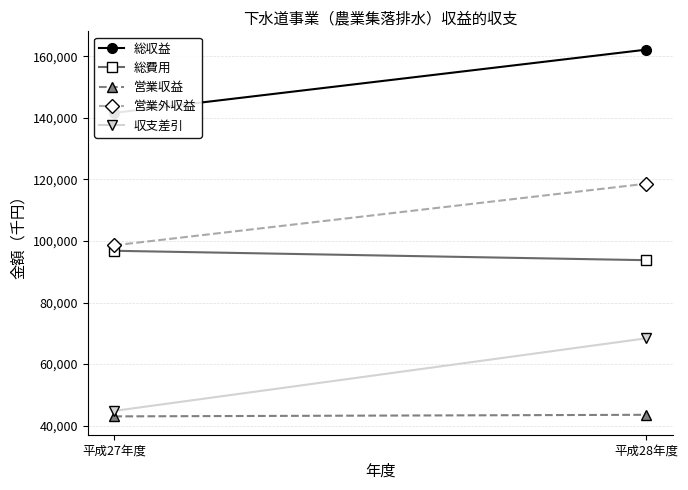

Which has a higher value, 平成27年度 or 平成28年度?

平成28年度